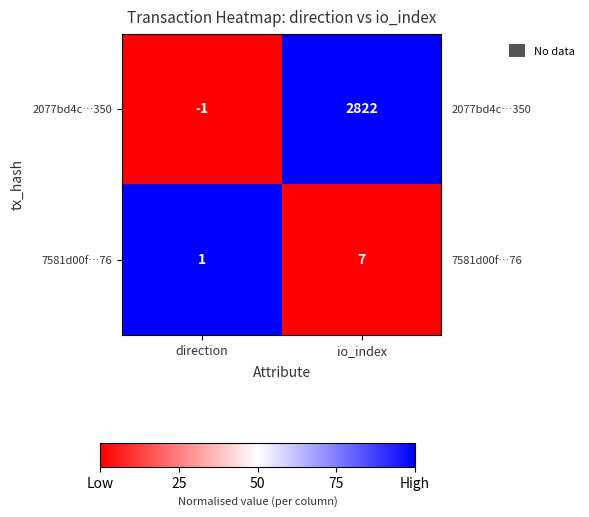

Count the number of data series in this chart.

2